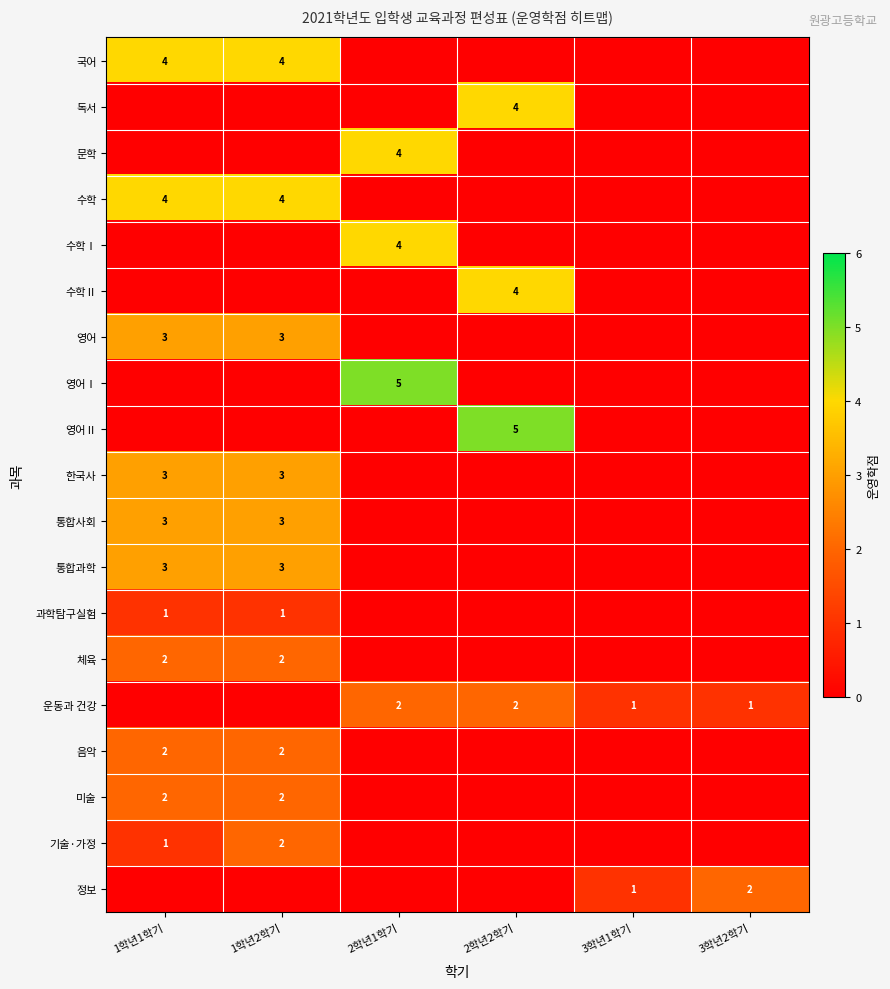

The value of 운동과 건강 at 2학년1학기 is 1. True or false?

False